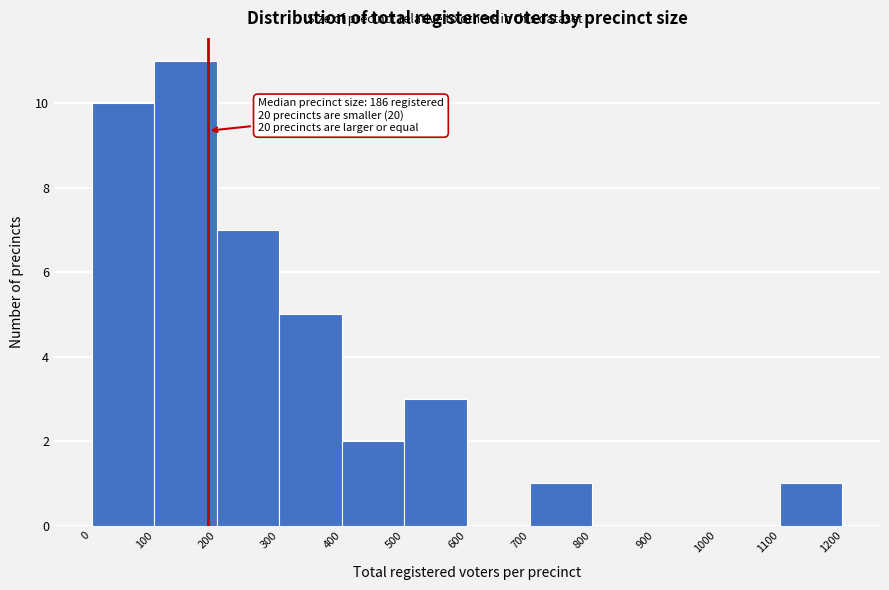

Which range on the x-axis has the tallest bar?

100 to 200